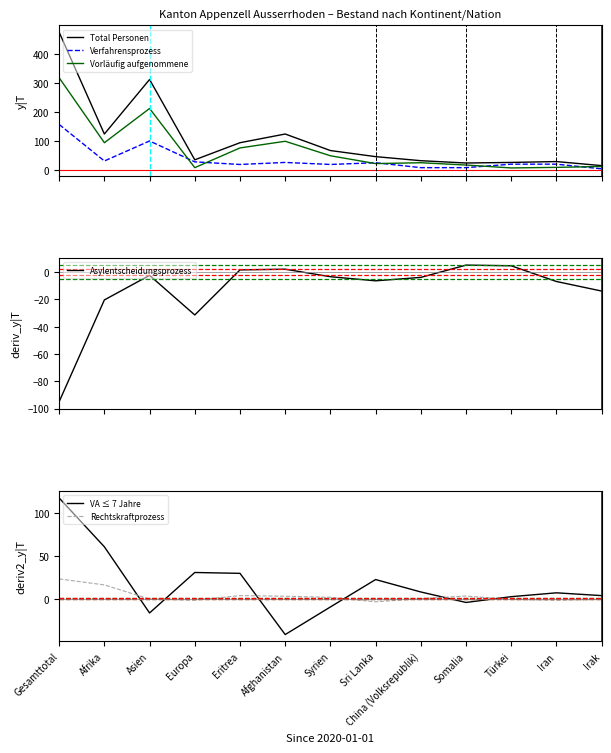

Where is the first local minimum for Asylentscheidungsprozess?

Europa